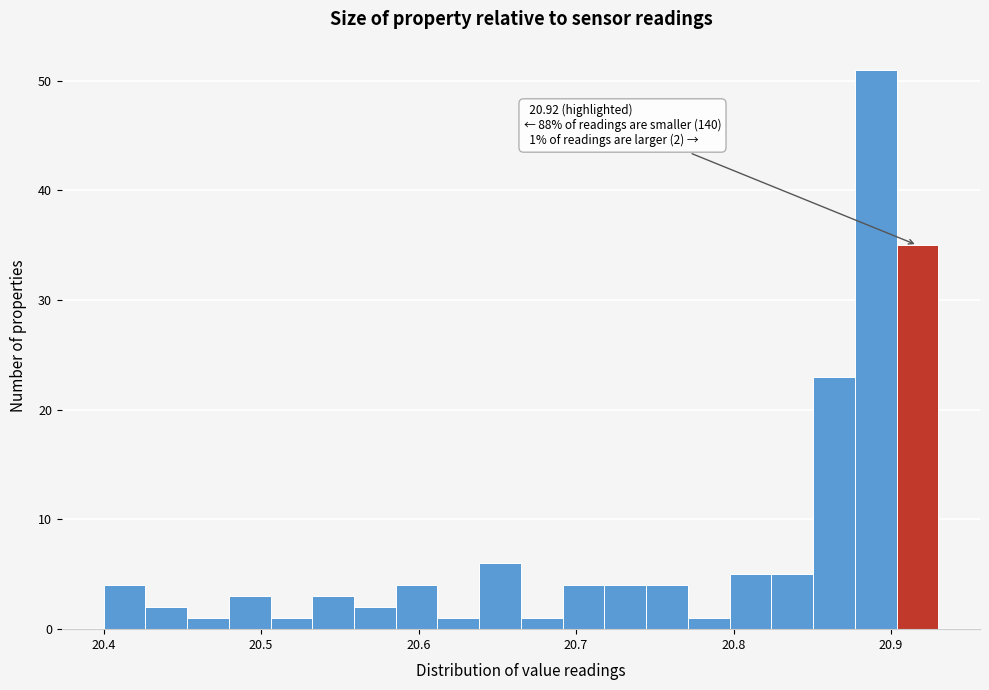

Around what value on the x-axis is the tallest bar? Give the approximate position of its centre, as read against the axis.

20.89